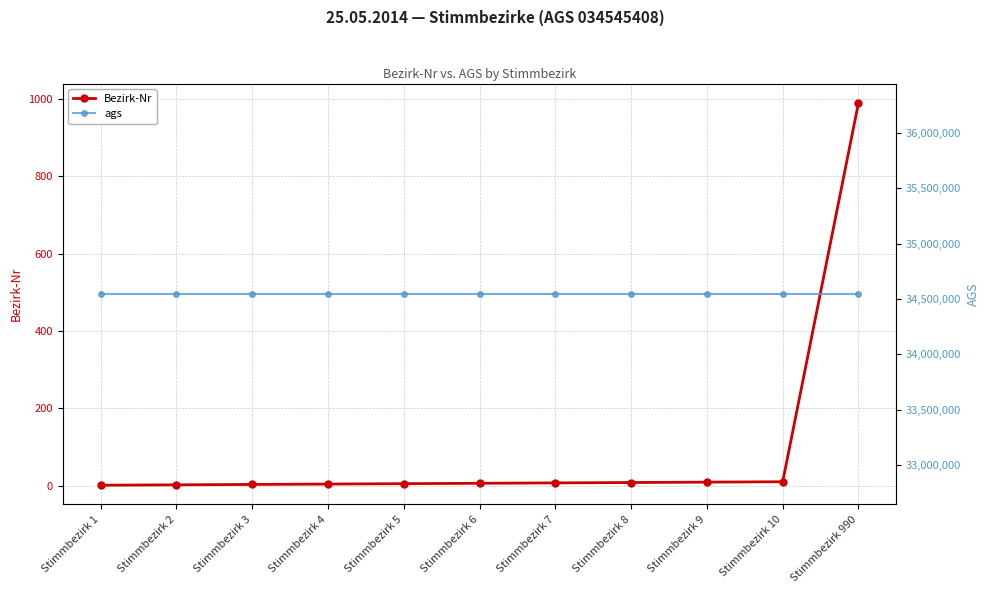

What is the difference between the maximum and minimum values in the Bezirk-Nr series?

989